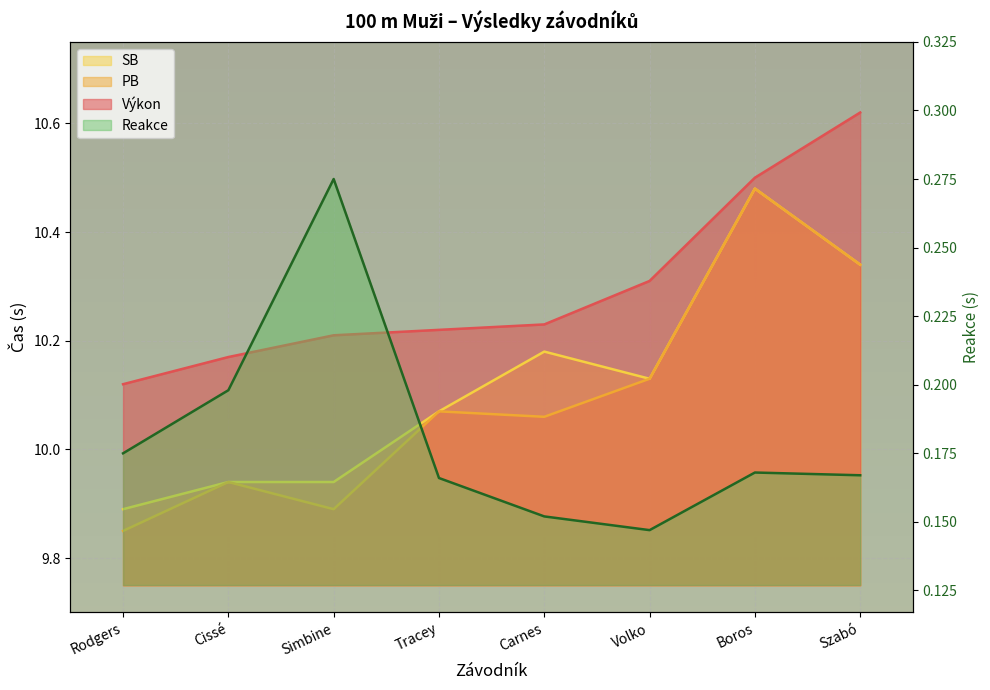

Reading right to left, extract all data points from this chart.

Výkon: Szabó=10.6	Boros=10.5	Volko=10.3	Carnes=10.2	Tracey=10.2	Simbine=10.2	Cissé=10.2	Rodgers=10.1
PB: Szabó=10.3	Boros=10.5	Volko=10.1	Carnes=10.1	Tracey=10.1	Simbine=9.9	Cissé=9.9	Rodgers=9.8
SB: Szabó=10.3	Boros=10.5	Volko=10.1	Carnes=10.2	Tracey=10.1	Simbine=9.9	Cissé=9.9	Rodgers=9.9
Reakce: Szabó=0.2	Boros=0.2	Volko=0.1	Carnes=0.2	Tracey=0.2	Simbine=0.3	Cissé=0.2	Rodgers=0.2